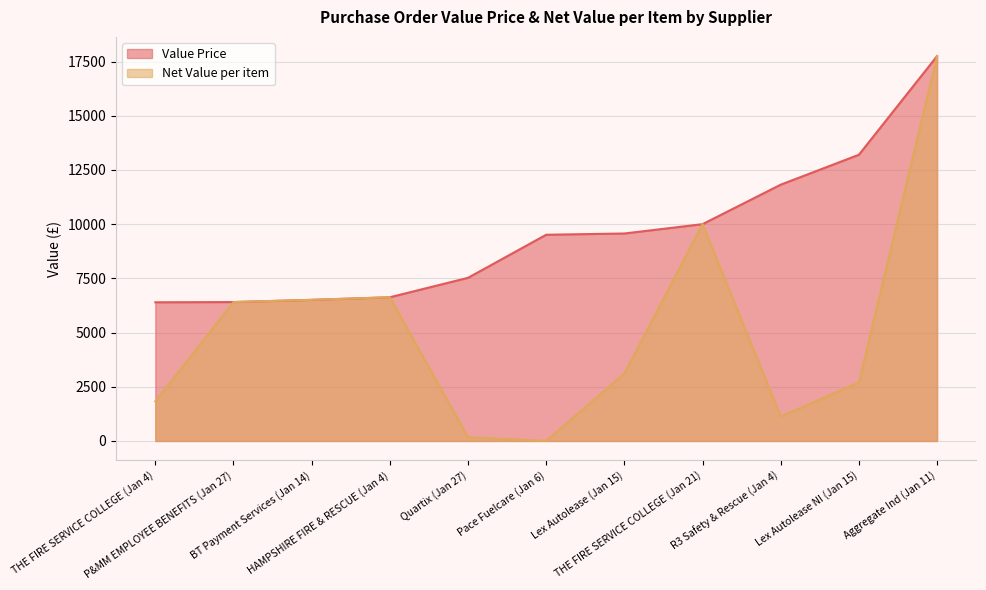

How many data points in Net Value per item are above 3111?

6